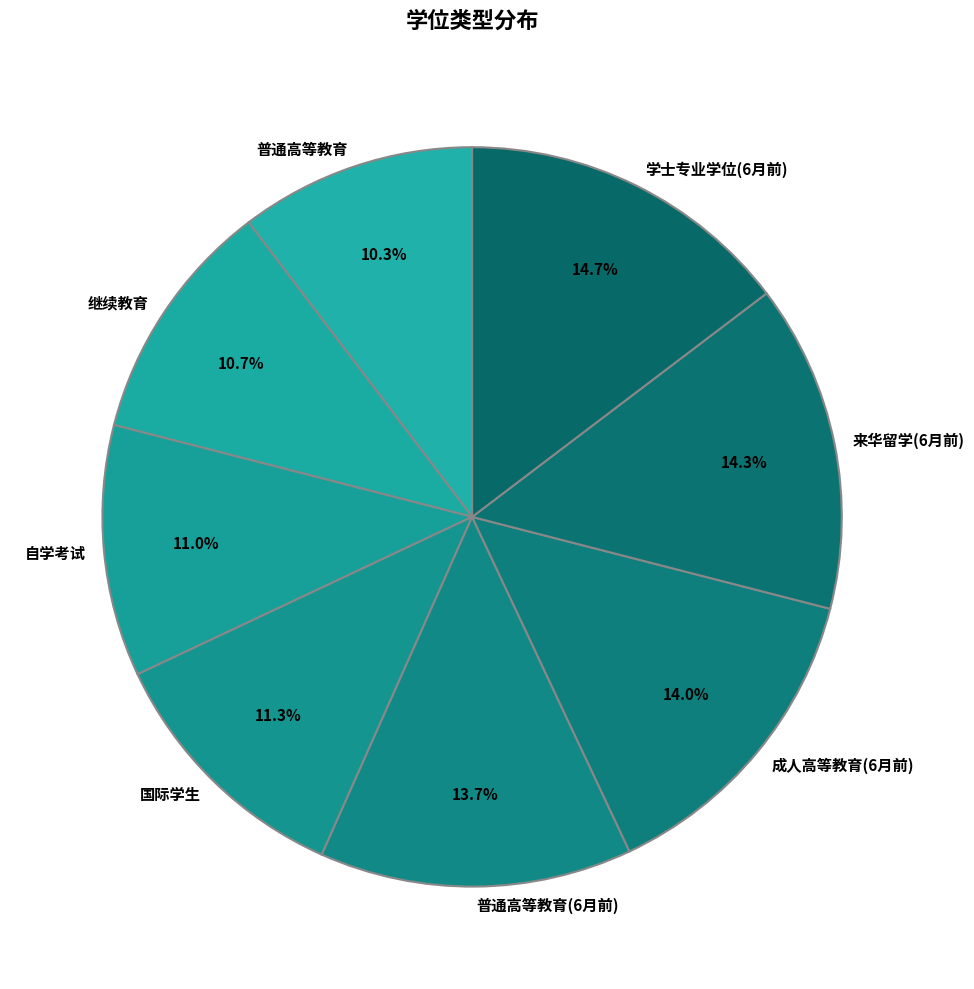

Is there any slice that represents more than half of the pie?

No